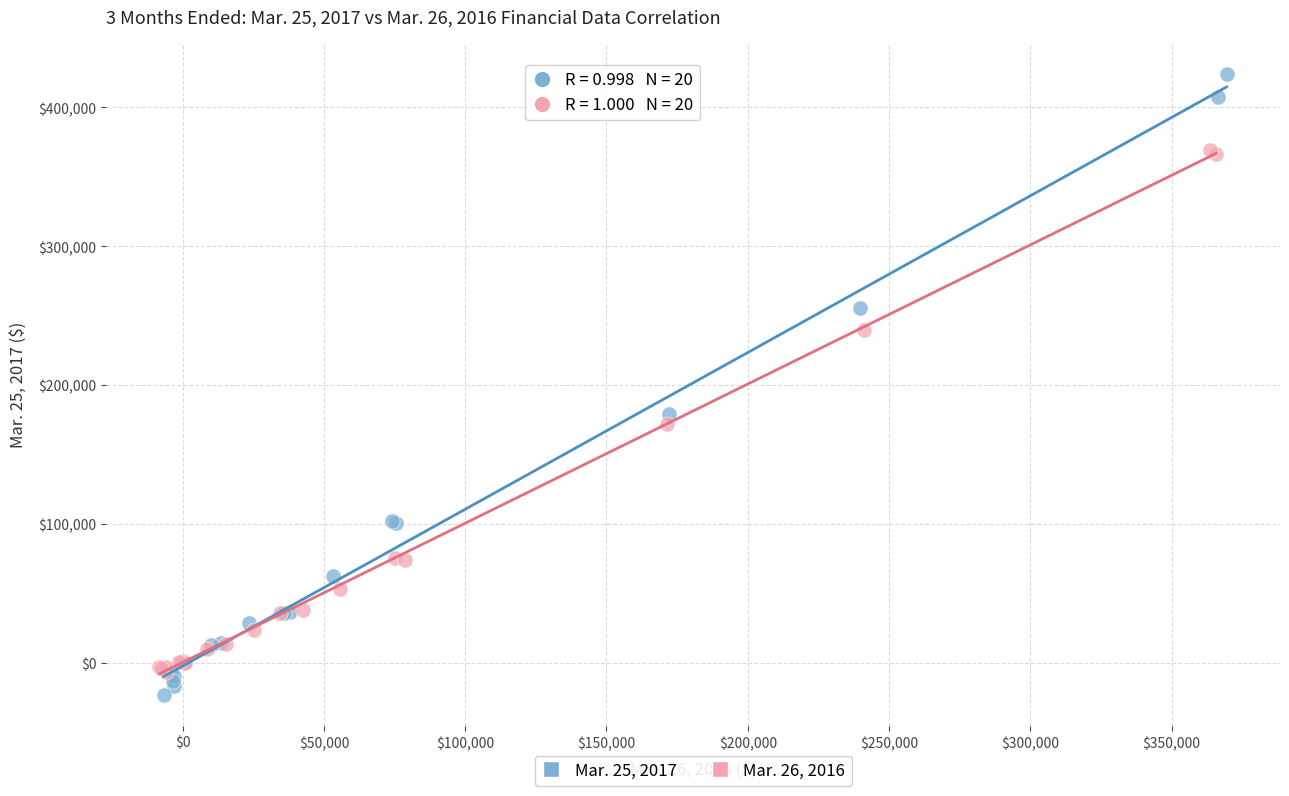

What are all the series names shown in the legend?

Mar. 25, 2017, Mar. 26, 2016